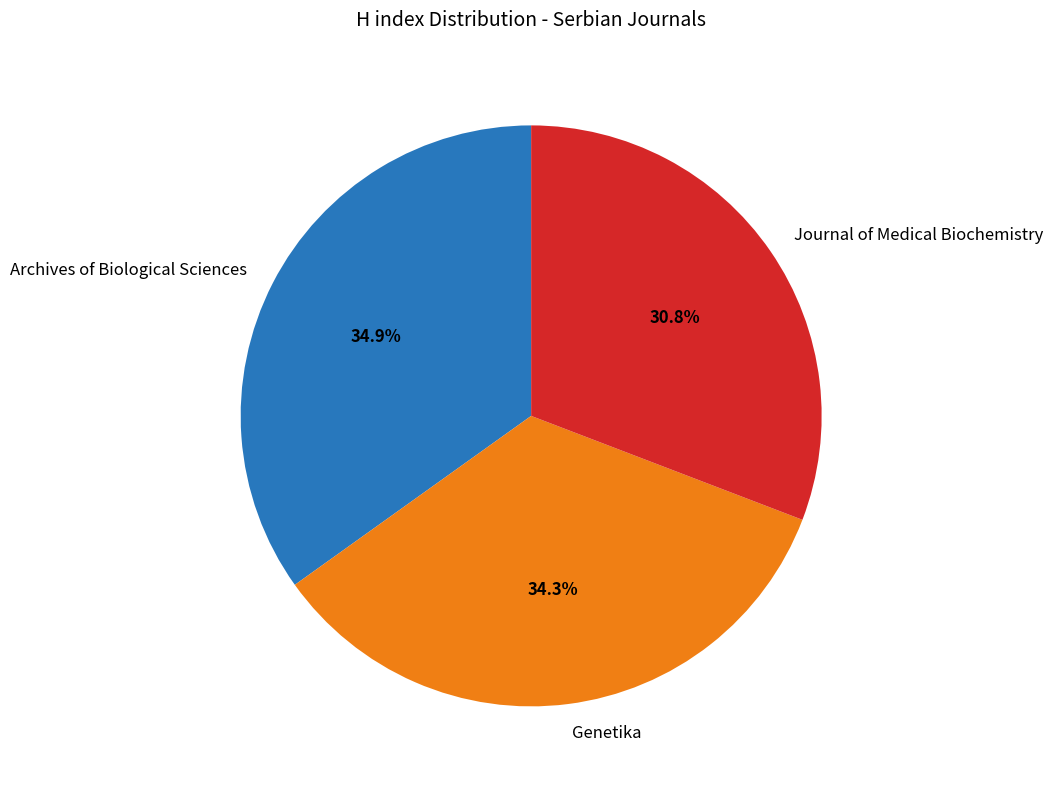

What percentage is the Genetika slice, to the nearest percent?

34%